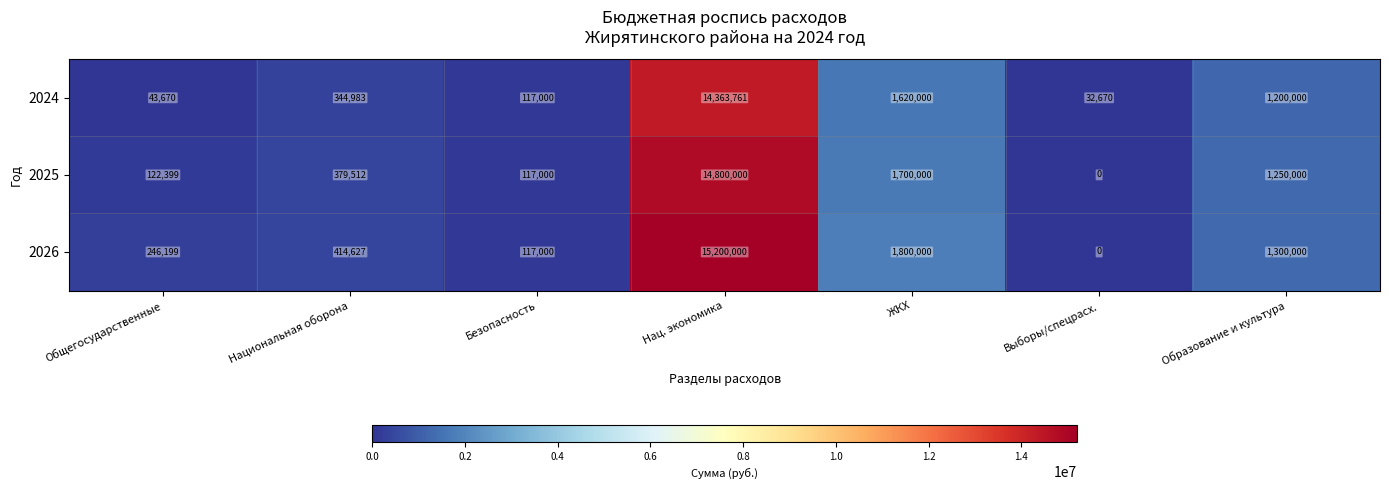

How many data points does each series have?

7